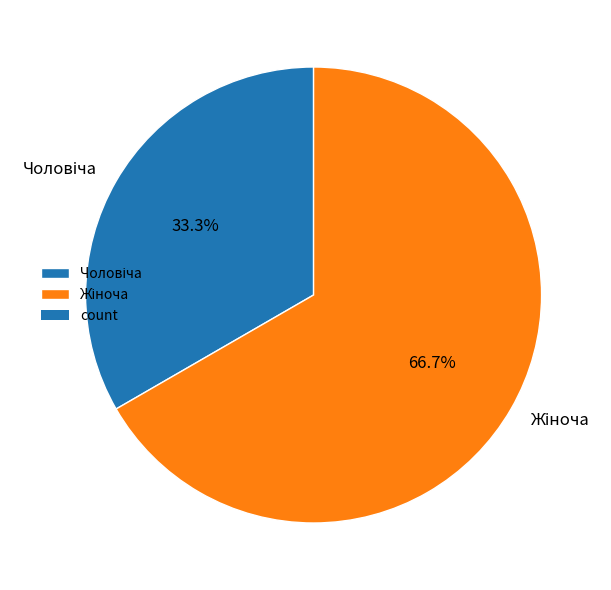

Is there any slice that represents more than half of the pie?

Yes